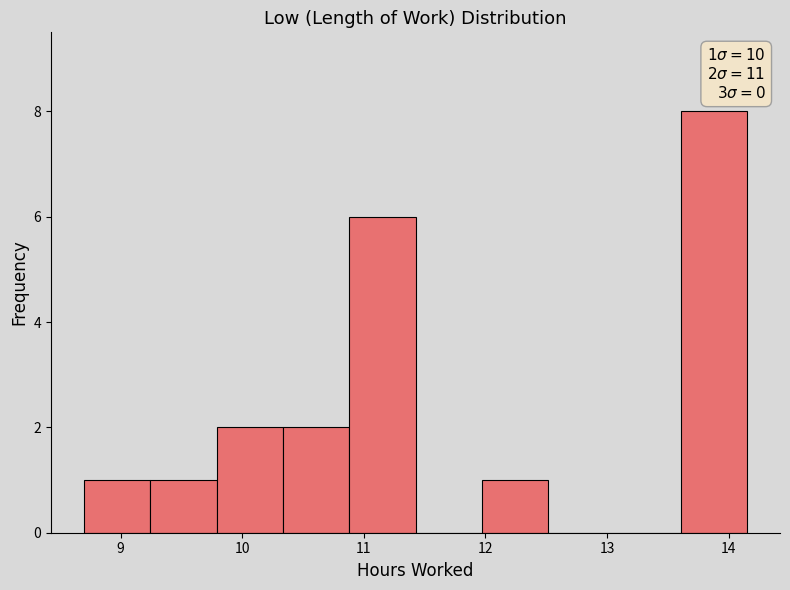

Which range on the x-axis has the tallest bar?

13.6 to 14.2